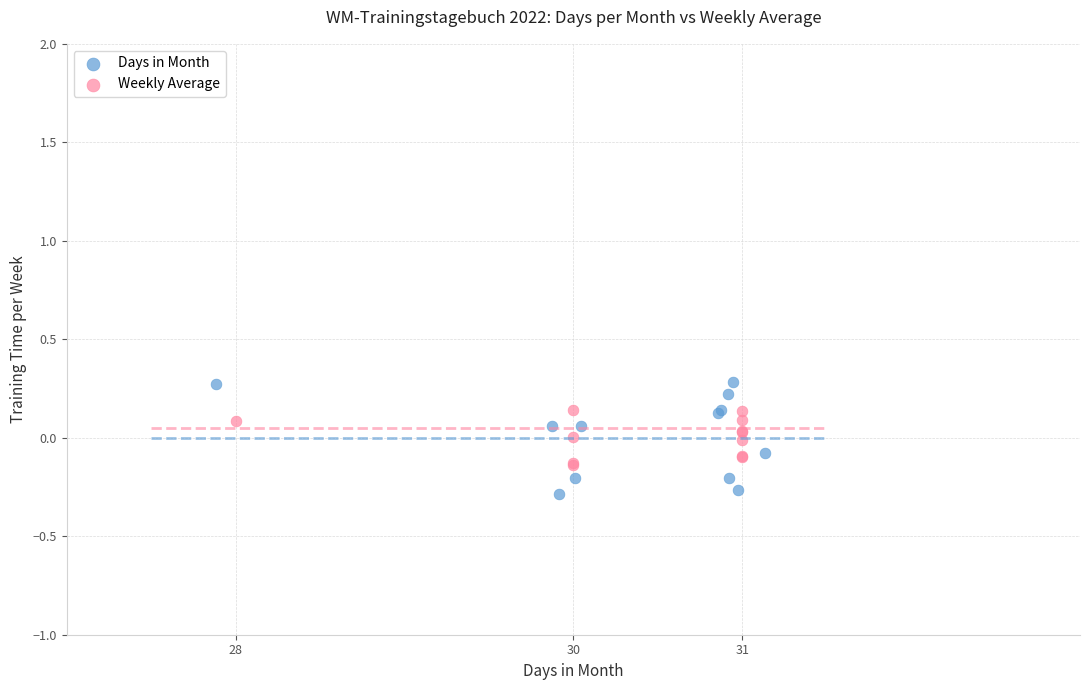

What are all the series names shown in the legend?

Days in Month, Weekly Average